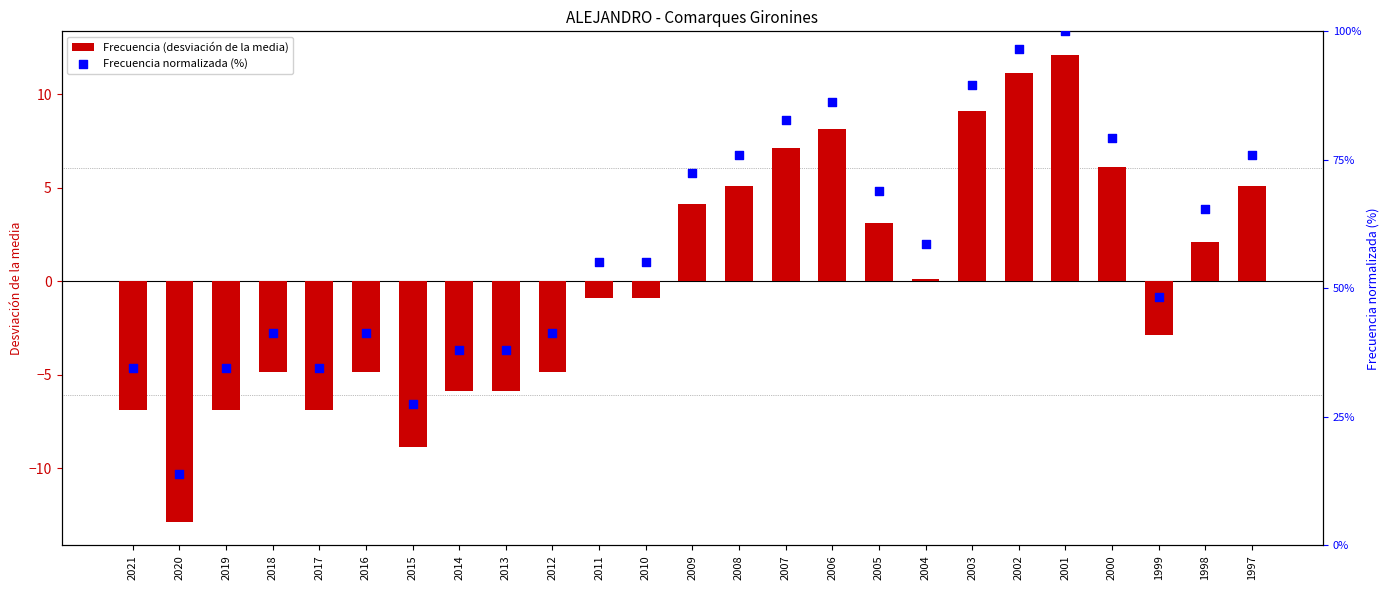

Which series contains the lowest Y value?

Frecuencia (desviación de la media)